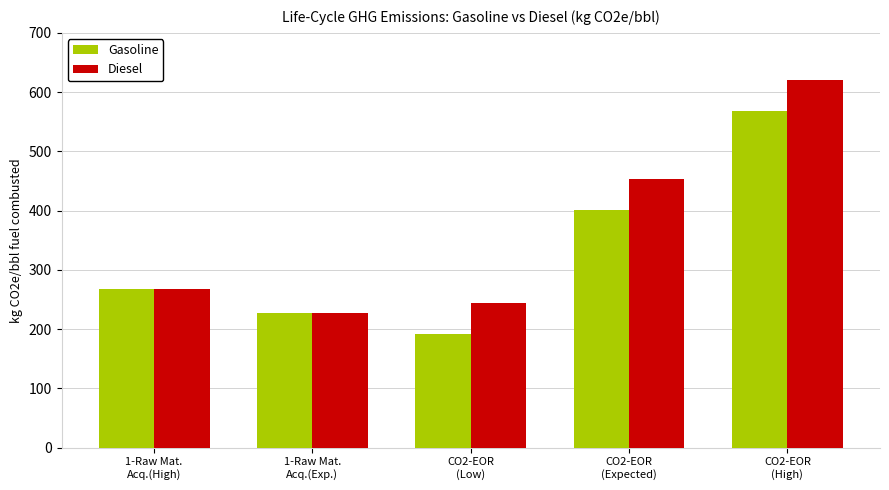

What is the difference between the highest and lowest values at CO2-EOR
(High)?

51.6